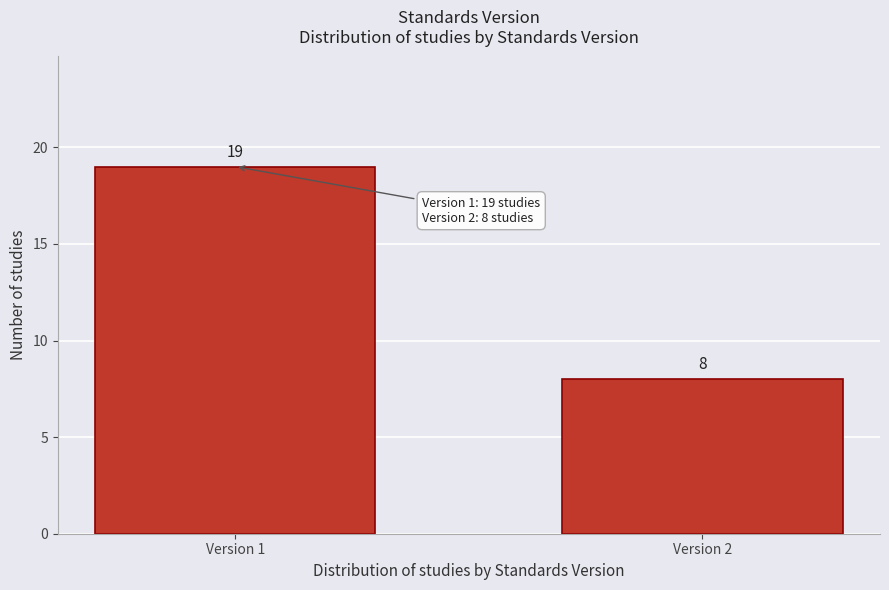

Reading left to right, extract all data points from this chart.

19	8